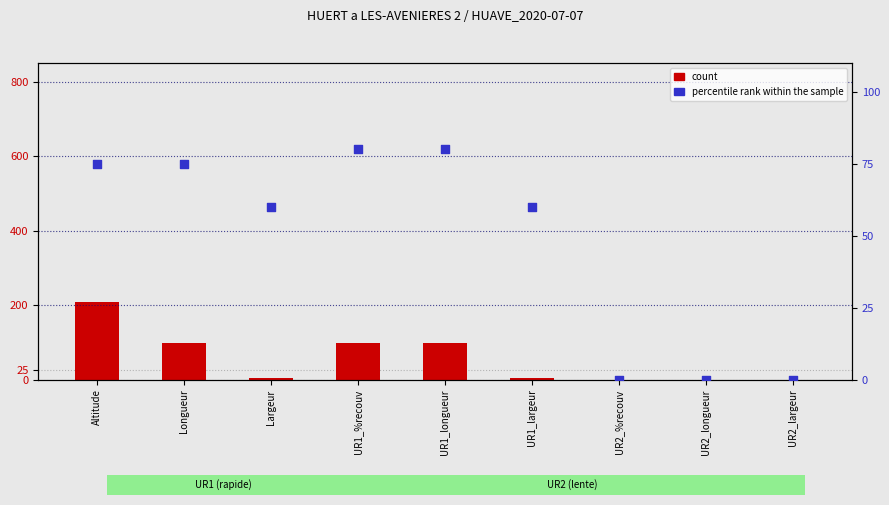

What is the total value across all series at Altitude?

284